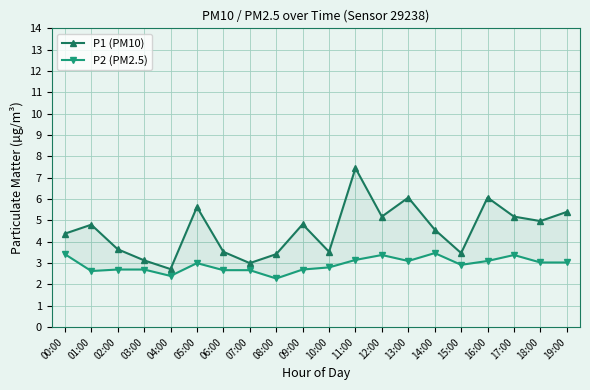

What position from the left is 09:00?

10